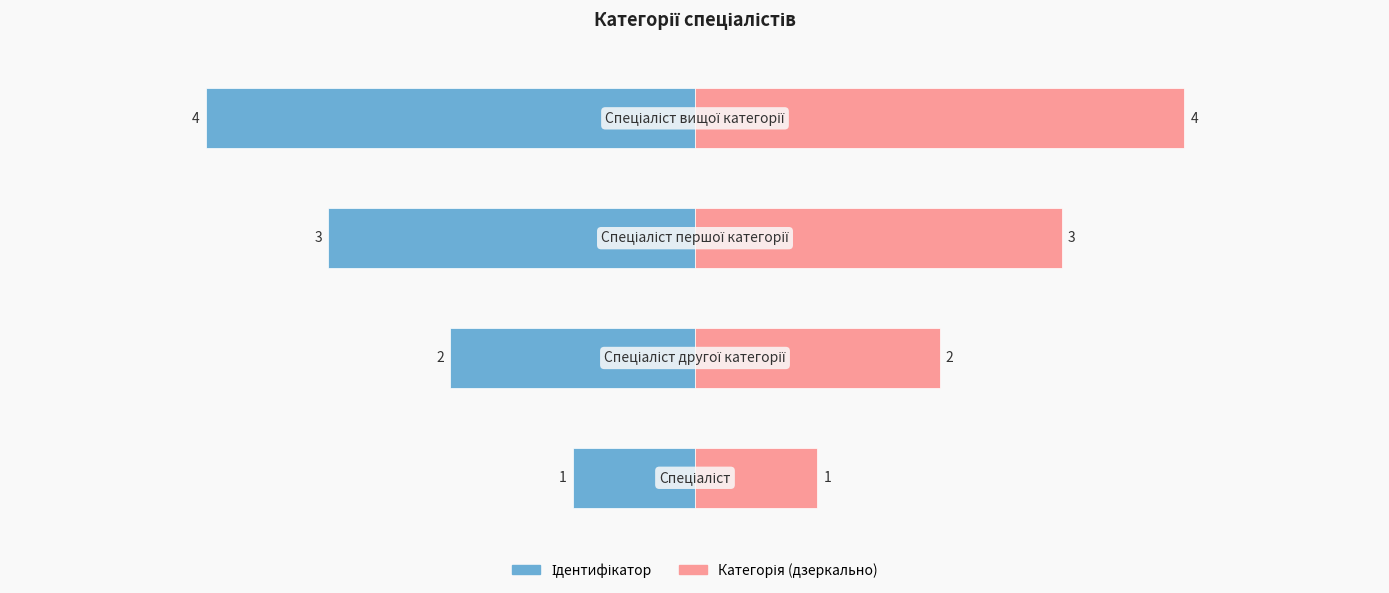

List the series in order of their overall mean, lowest first.

Ідентифікатор, Категорія (дзеркально)